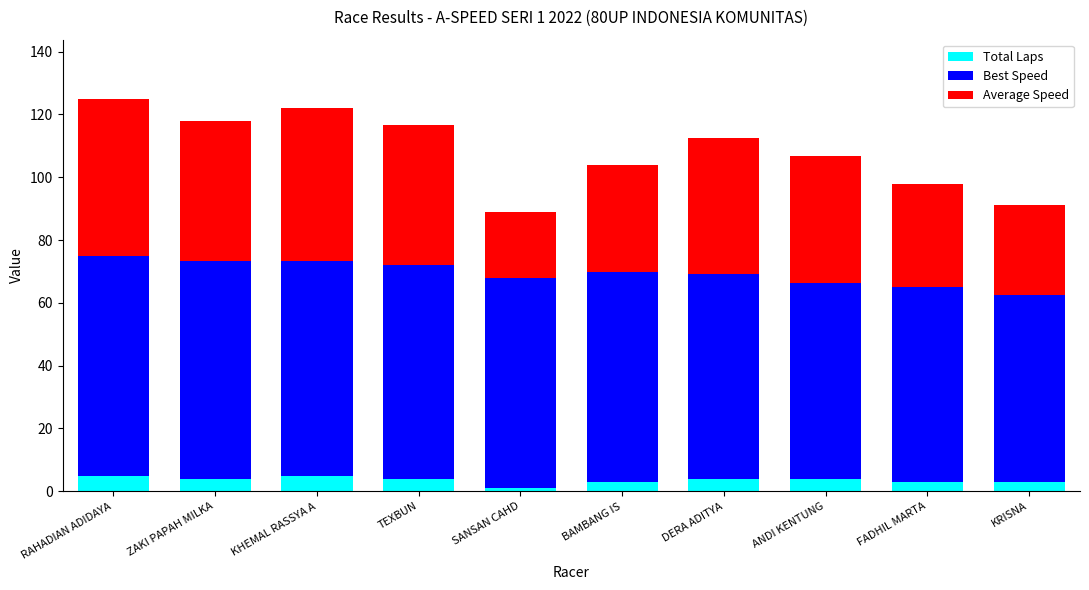

The value of Total Laps at ZAKI PAPAH MILKA is 4.0. True or false?

True